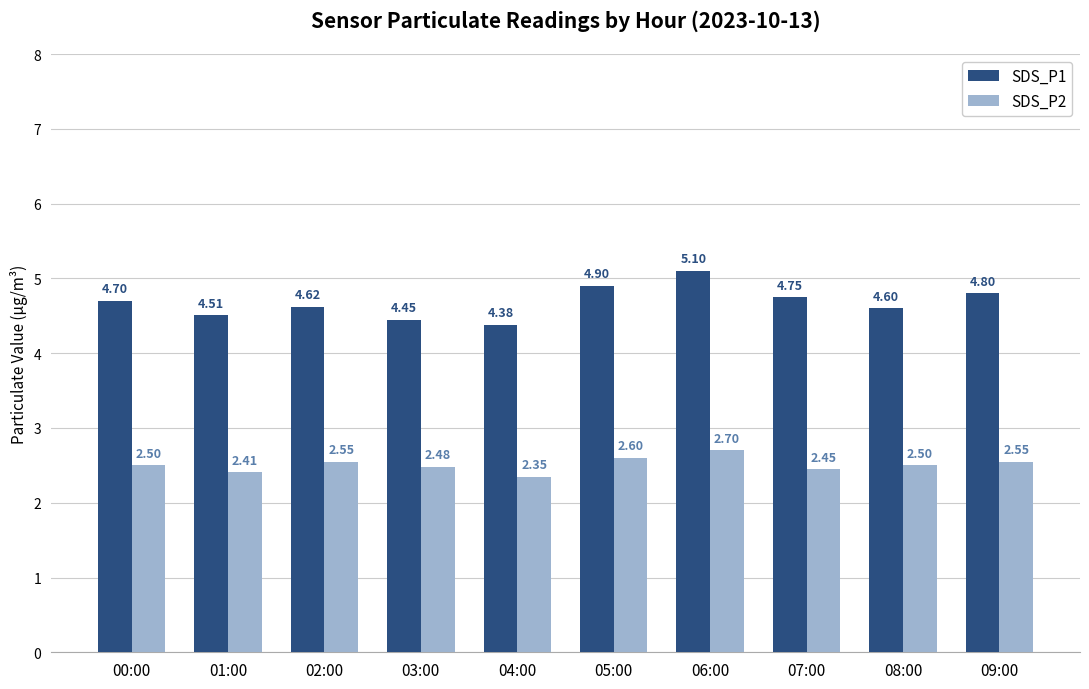

The value of SDS_P2 at 07:00 is 4.3. True or false?

False